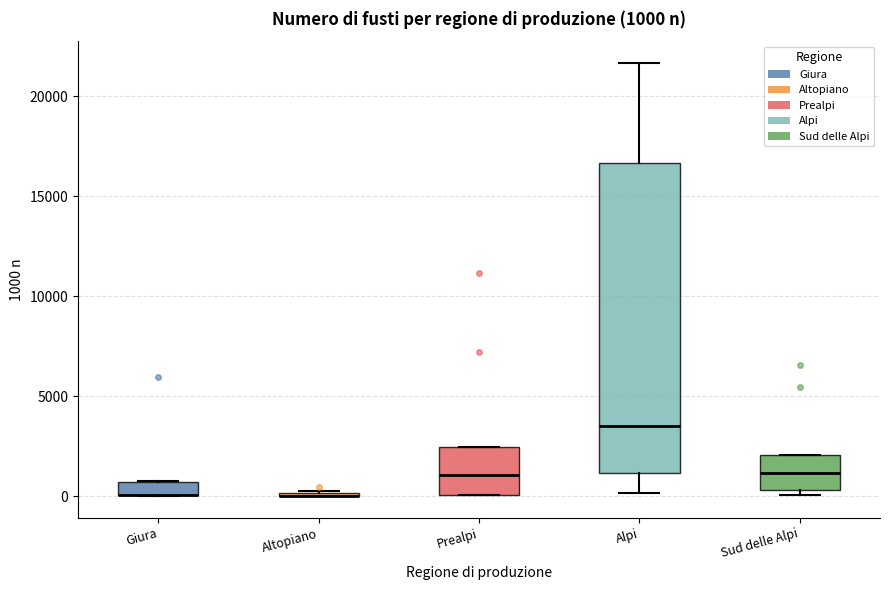

Comparing the boxes themselves (not the whiskers), which one is the tallest?

Alpi